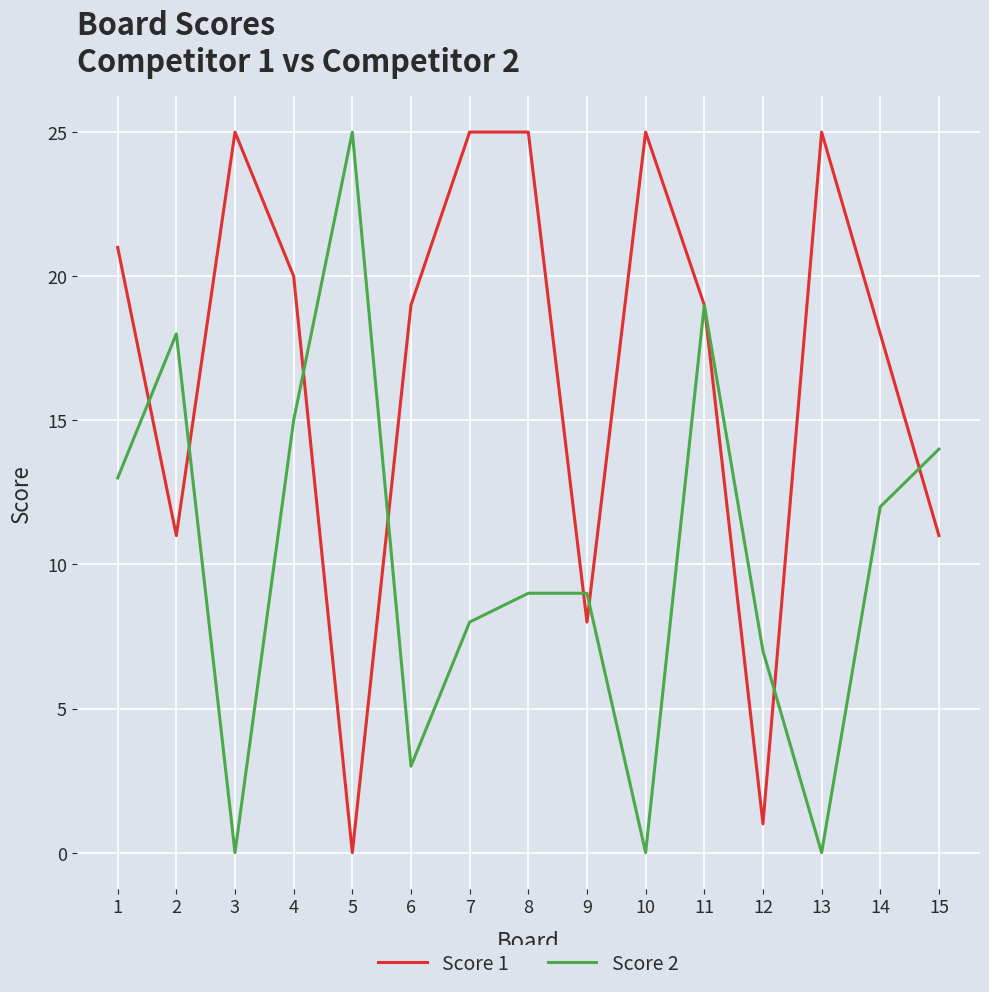

Between which two adjacent categories do Score 1 and Score 2 first intersect?

1 and 2